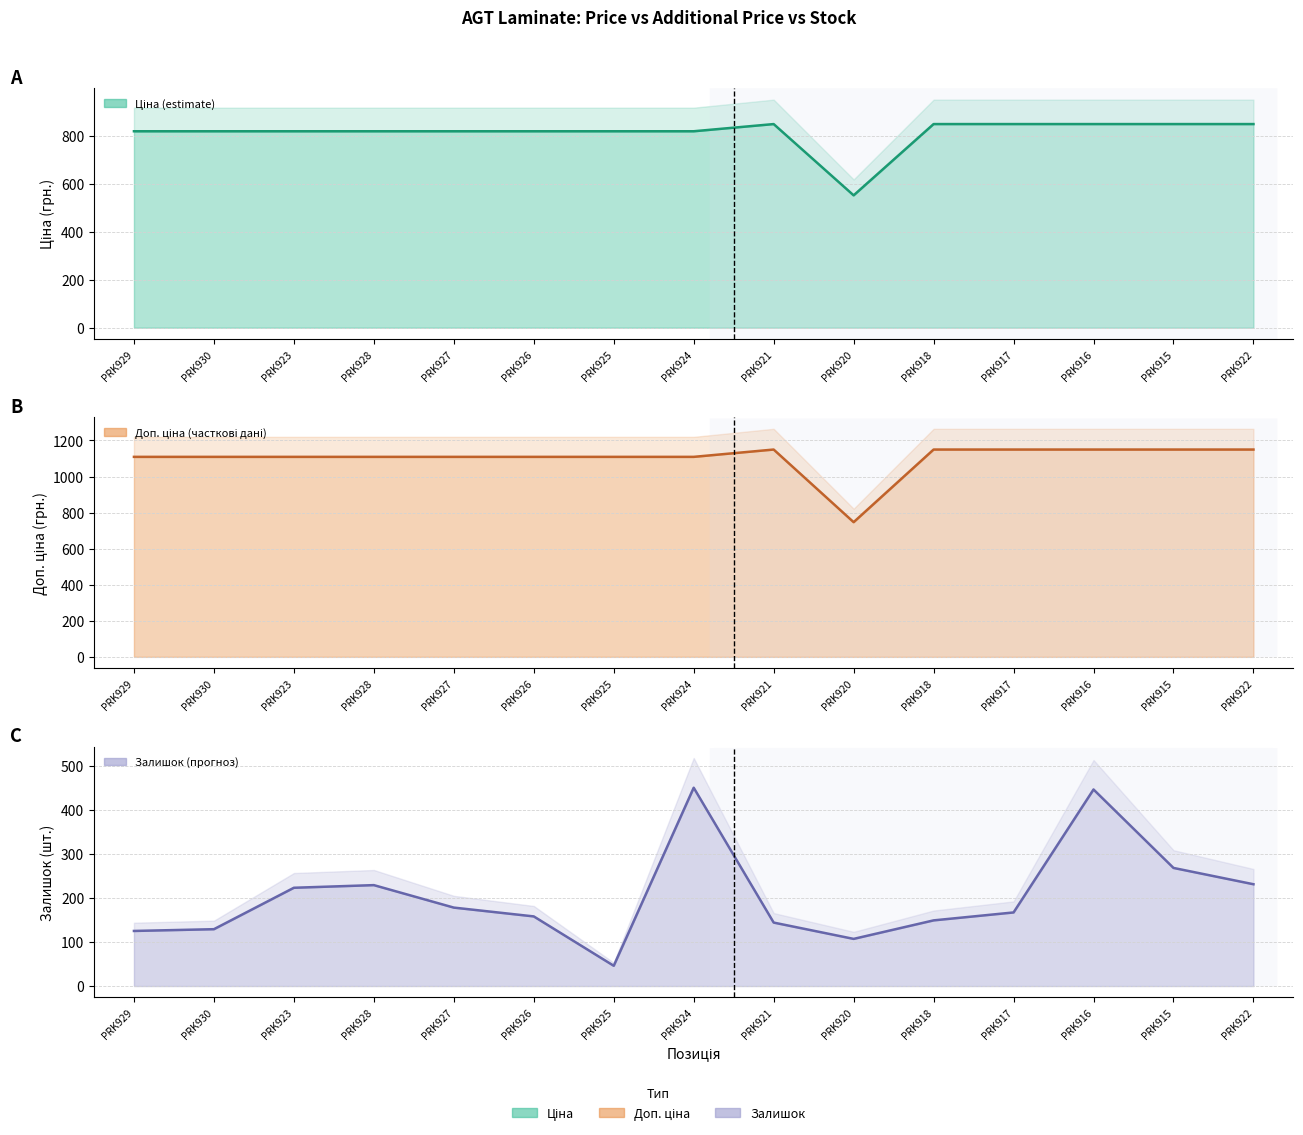

At which label is Ціна closest to 699?

PRK929